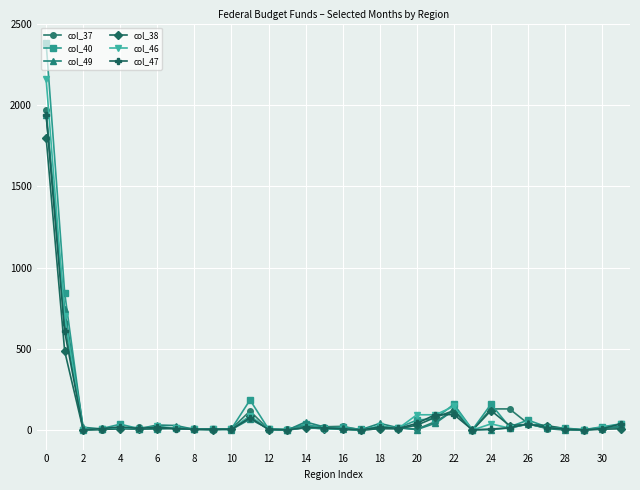

Which series has the widest spread of values?

col_40